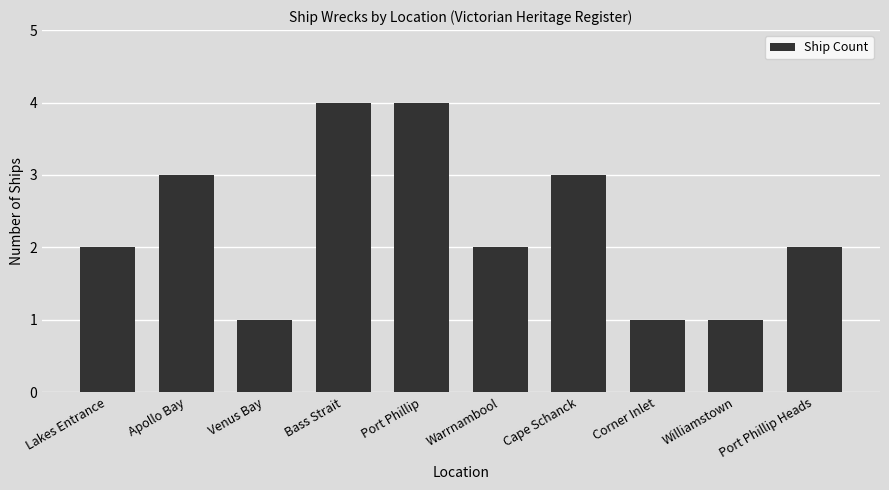

True or false: the data shows 4 at Bass Strait.

True